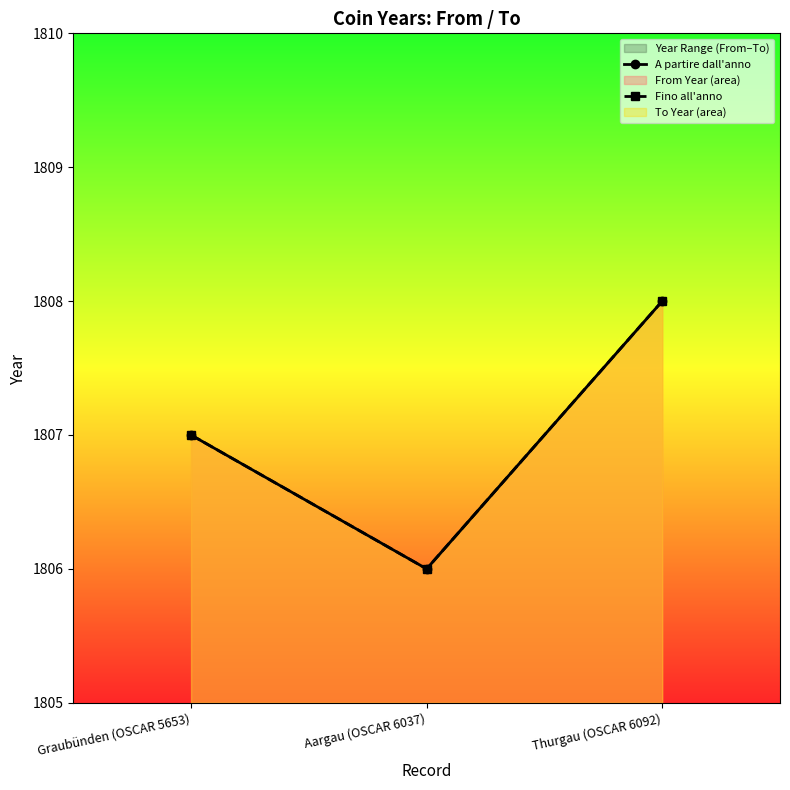

What is the label of the 1st point from the right?

Thurgau (OSCAR 6092)